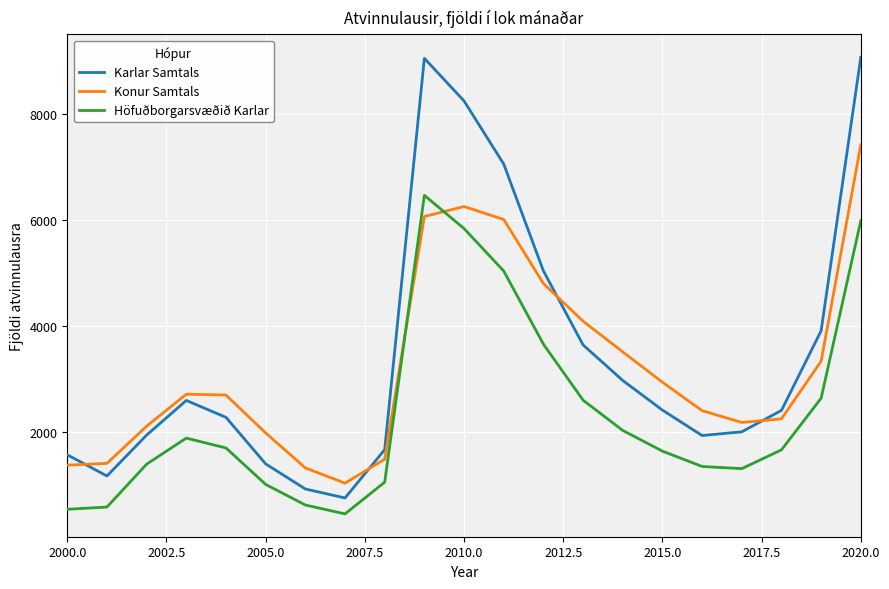

True or false: Höfuðborgarsvæðið Karlar and Karlar Samtals cross at least once.

False